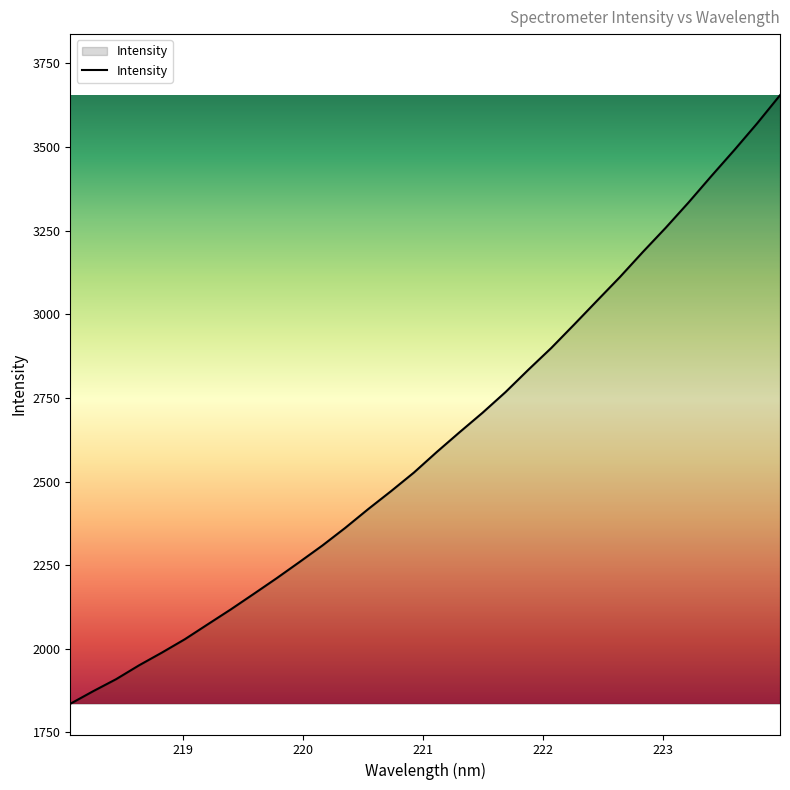

What is the maximum value shown in the chart?

3654.7